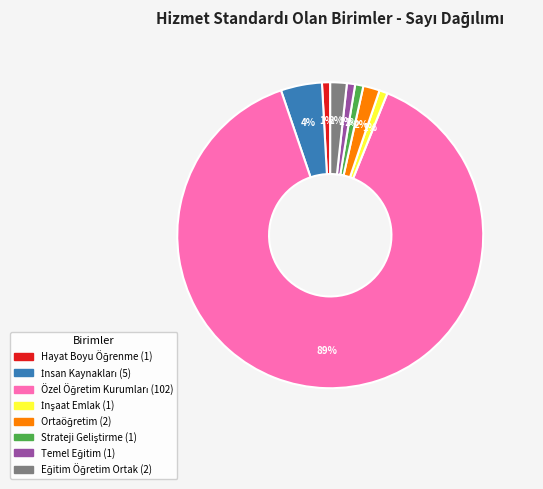

Is there any slice that represents more than half of the pie?

Yes